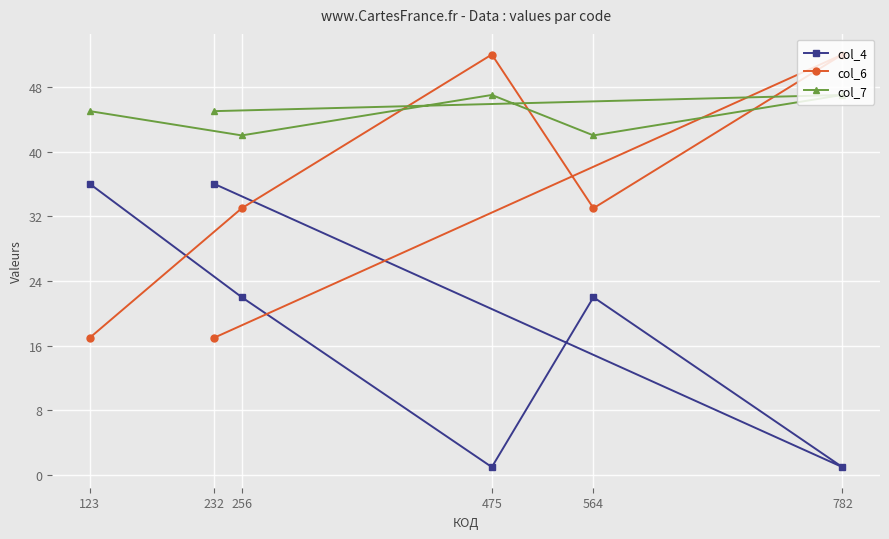

True or false: col_7 has a value of 10 at 123.

False